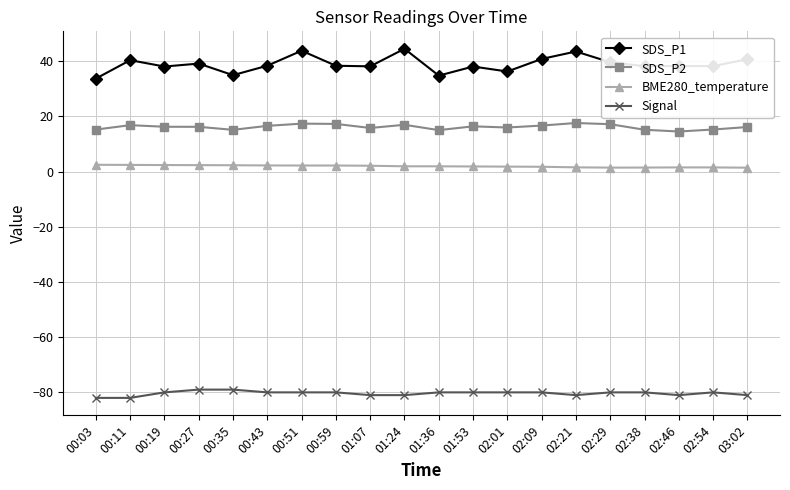

The value of Signal at 00:35 is -79.0. True or false?

True